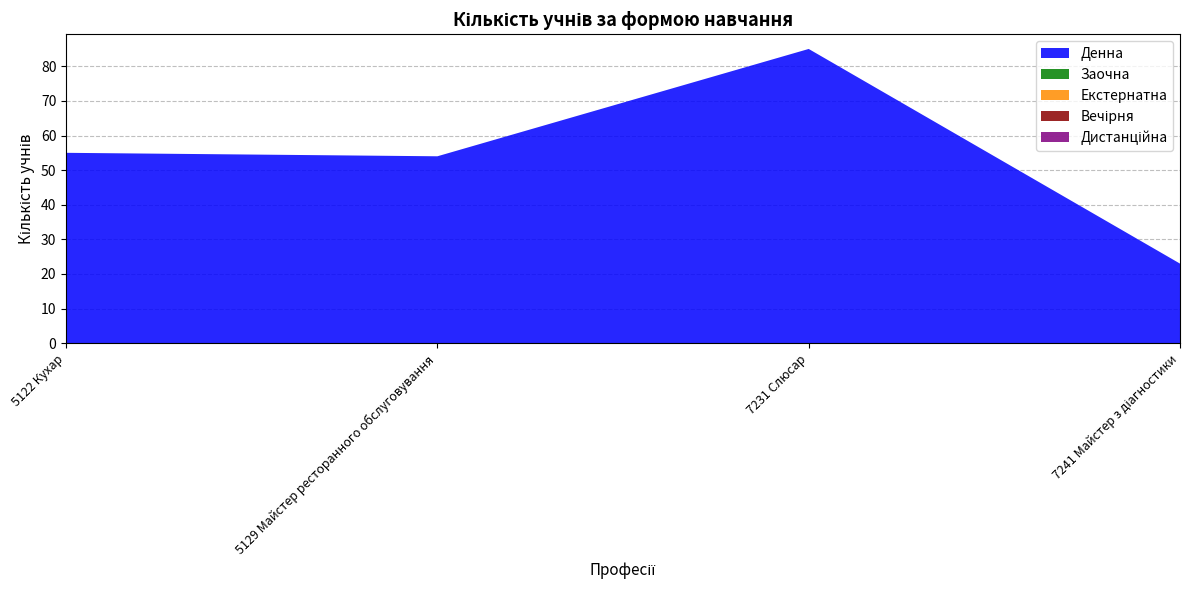

Reading left to right, transcribe all the data shown in this chart.

Денна: 55	54	85	23
Заочна: 0	0	0	0
Екстернатна: 0	0	0	0
Вечірня: 0	0	0	0
Дистанційна: 0	0	0	0